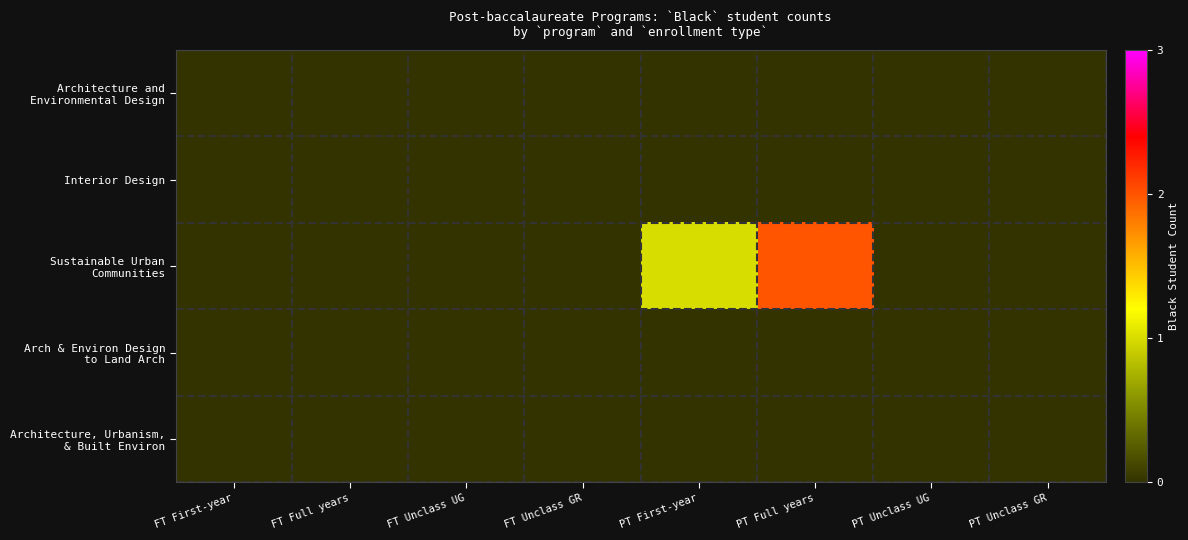

Between PT Unclass UG and PT Full years, which is larger?

PT Unclass UG